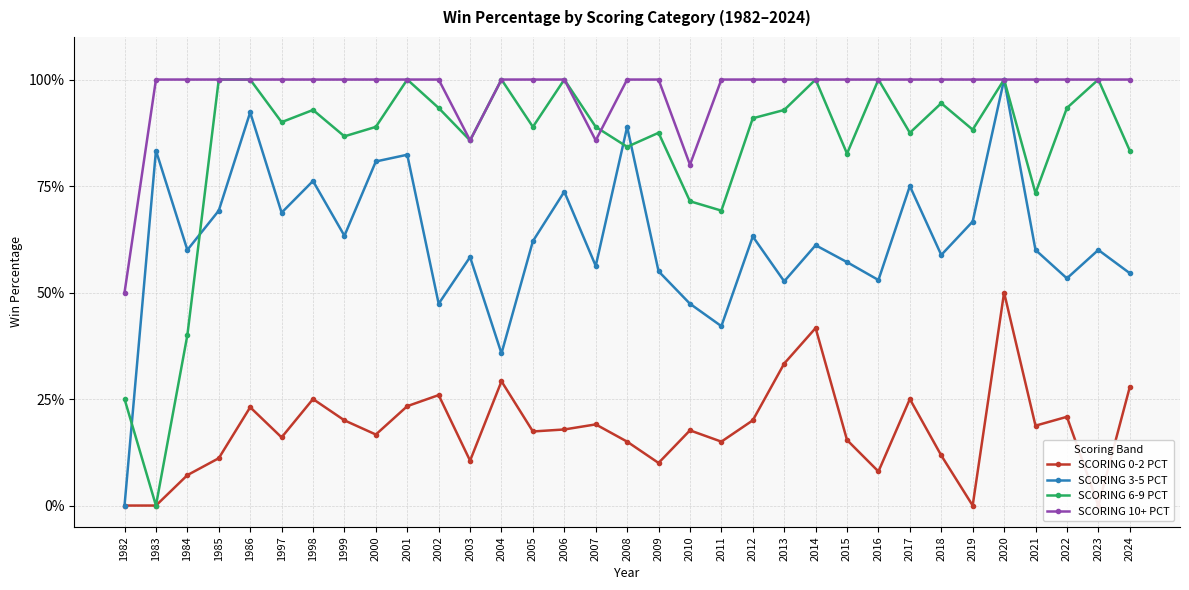

True or false: SCORING 10+ PCT and SCORING 0-2 PCT cross at least once.

False